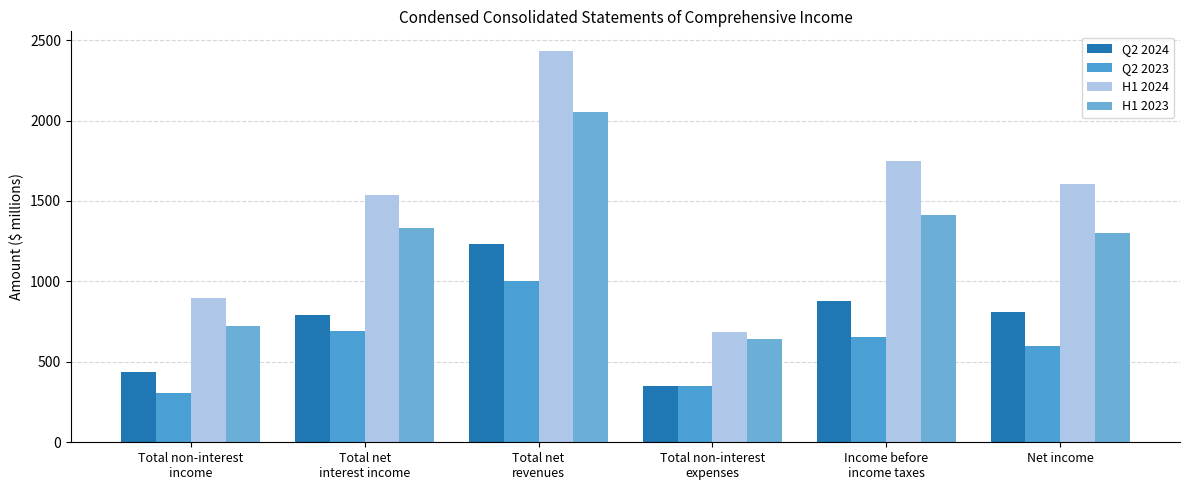

What is the sum of all Q2 2024 values?

4499